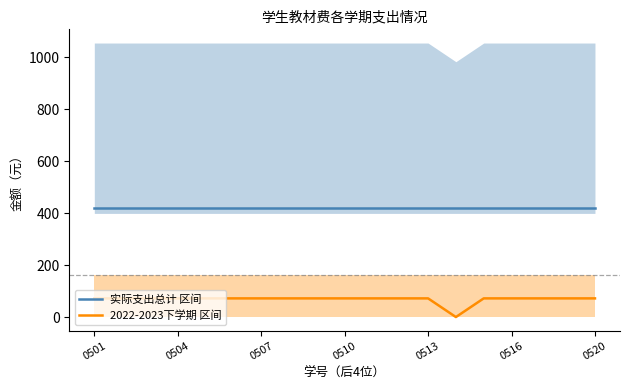

Reading left to right, extract all data points from this chart.

实际支出总计 区间: 420.8	420.8	420.8	420.8	420.8	420.8	420.8	420.8	420.8	420.8	420.8	420.8	420.8	420.8	420.8	420.8	420.8	420.8	420.8
2022-2023下学期 区间: 71.8	71.8	71.8	71.8	71.8	71.8	71.8	71.8	71.8	71.8	71.8	71.8	71.8	0.0	71.8	71.8	71.8	71.8	71.8